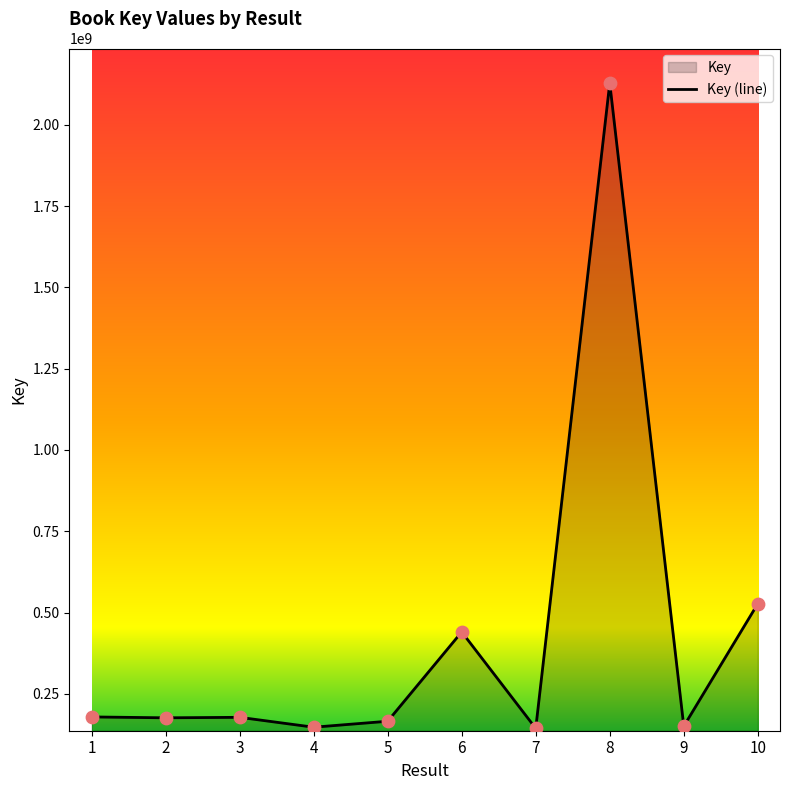

What is the change in value from 1 to 9?

-28558401